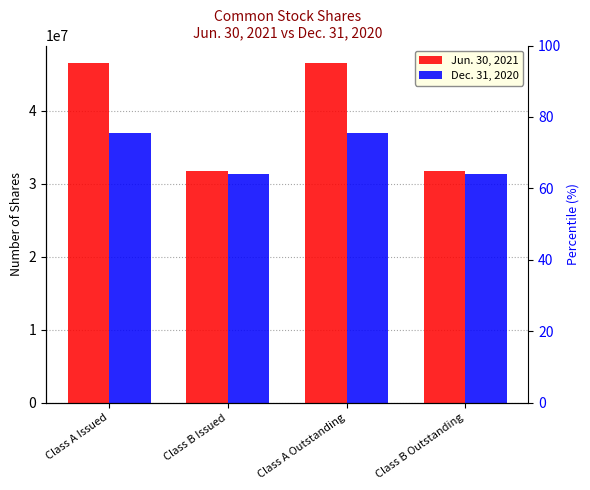

Is the value of Dec. 31, 2020 at Class B Issued greater than the value of Jun. 30, 2021 at Class A Issued?

No